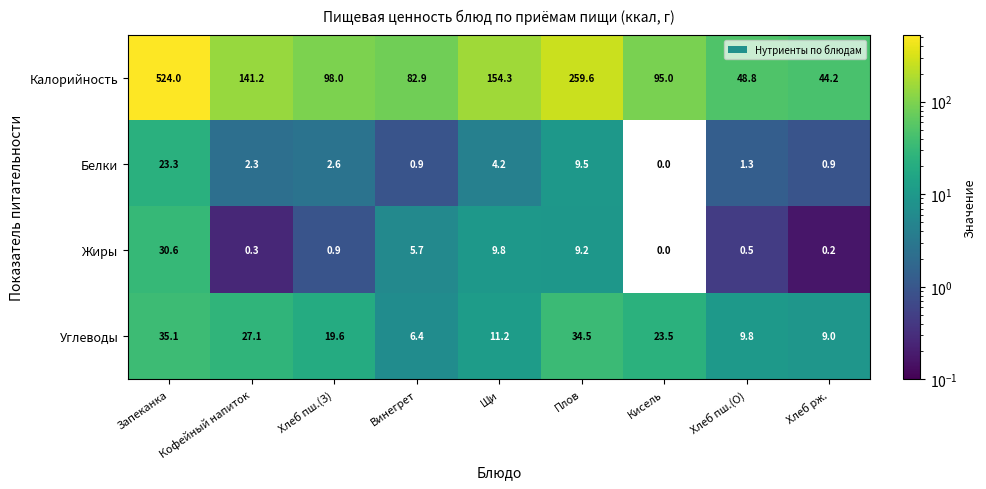

What is the total value across all series at Винегрет?

95.9